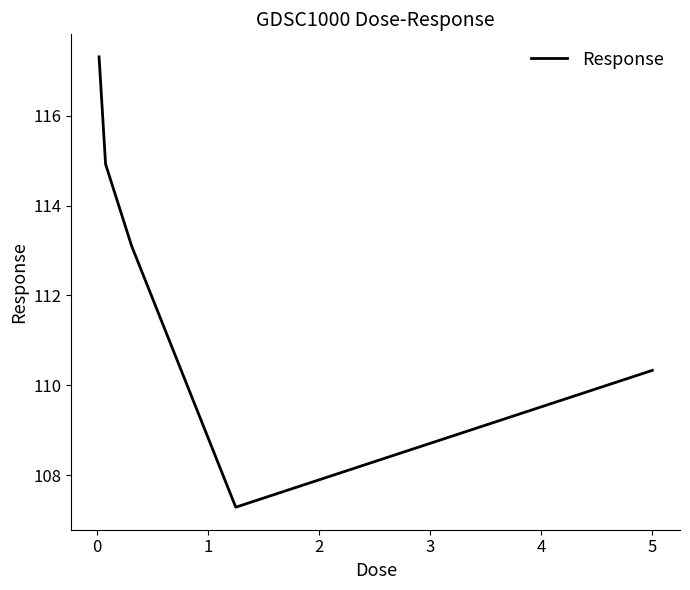

What is the greatest value displayed?

117.3